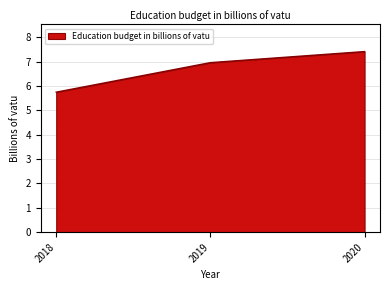

Where is the data nearest to the value 6?

2018